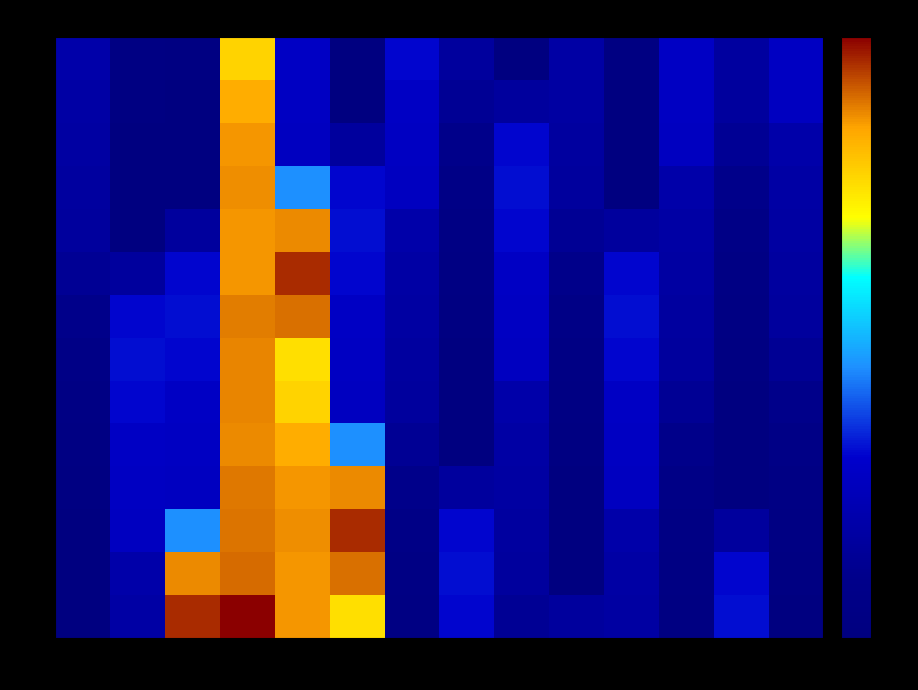

Count the number of categories in the chart.

14